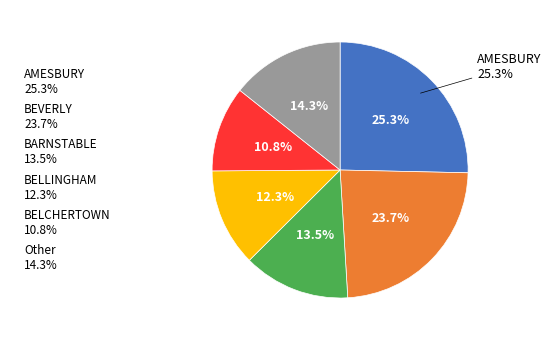

True or false: BELMONT accounts for 0% of the total.

True